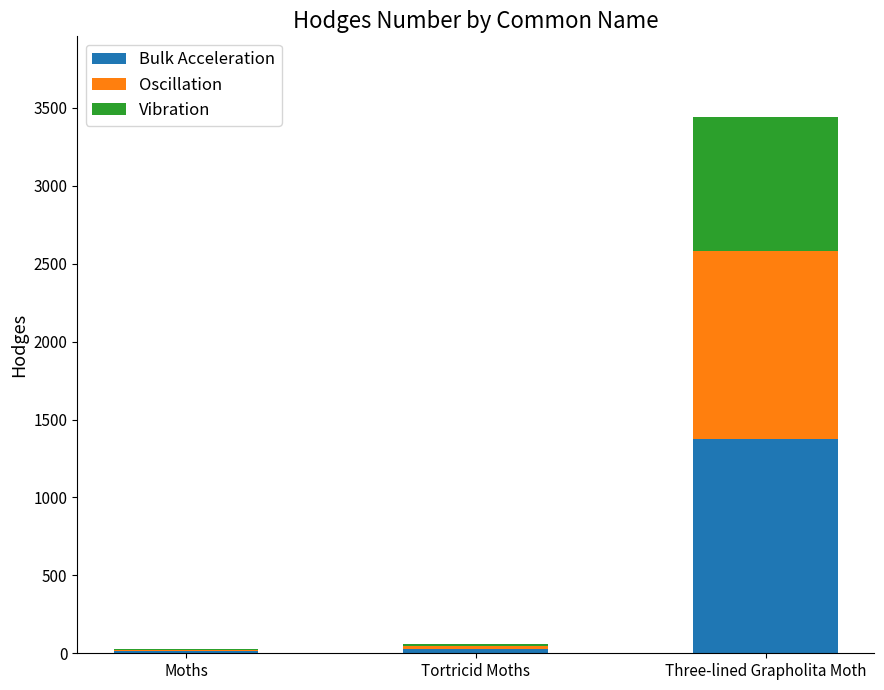

How many values in the Bulk Acceleration series exceed 24?

2